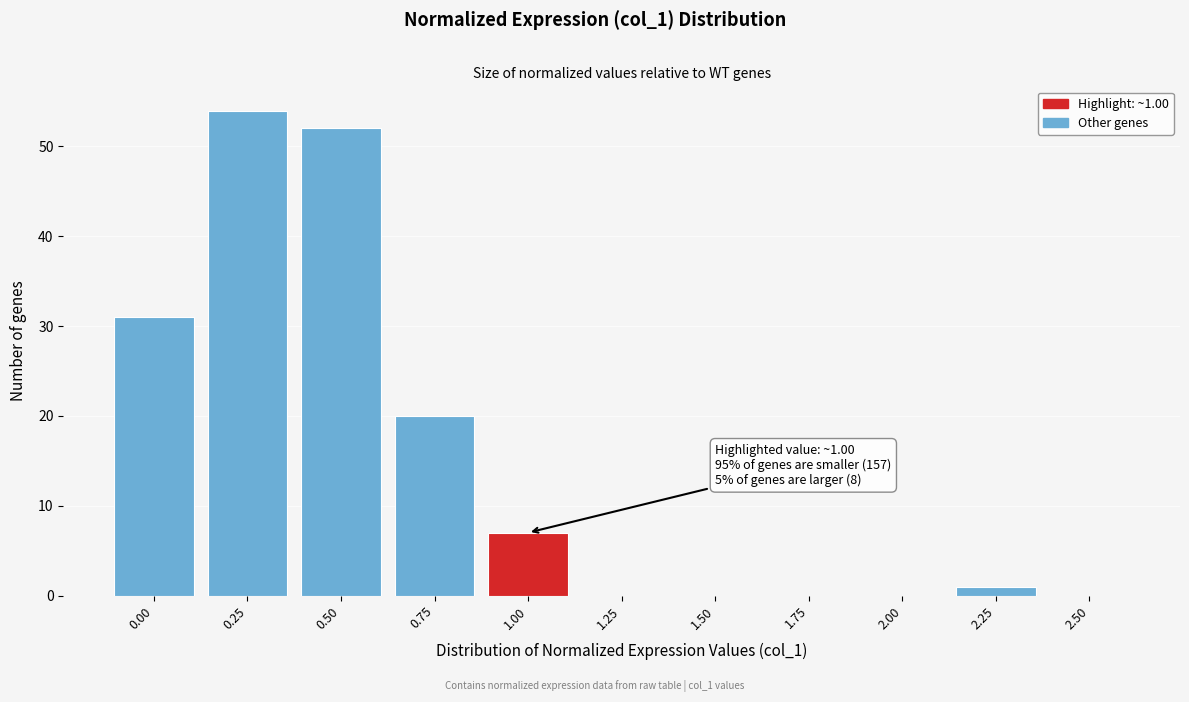

Reading right to left, what are all the values shown in this chart?

2.50=0	2.25=1	2.00=0	1.75=0	1.50=0	1.25=0	1.00=7	0.75=20	0.50=52	0.25=54	0.00=31